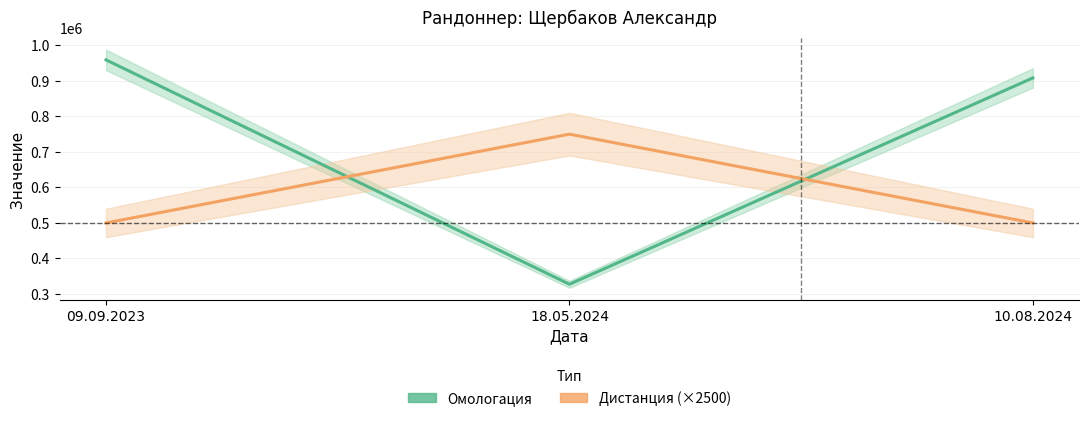

What is the value of the Дистанция (×2500) point at the 3rd from the left?

500000